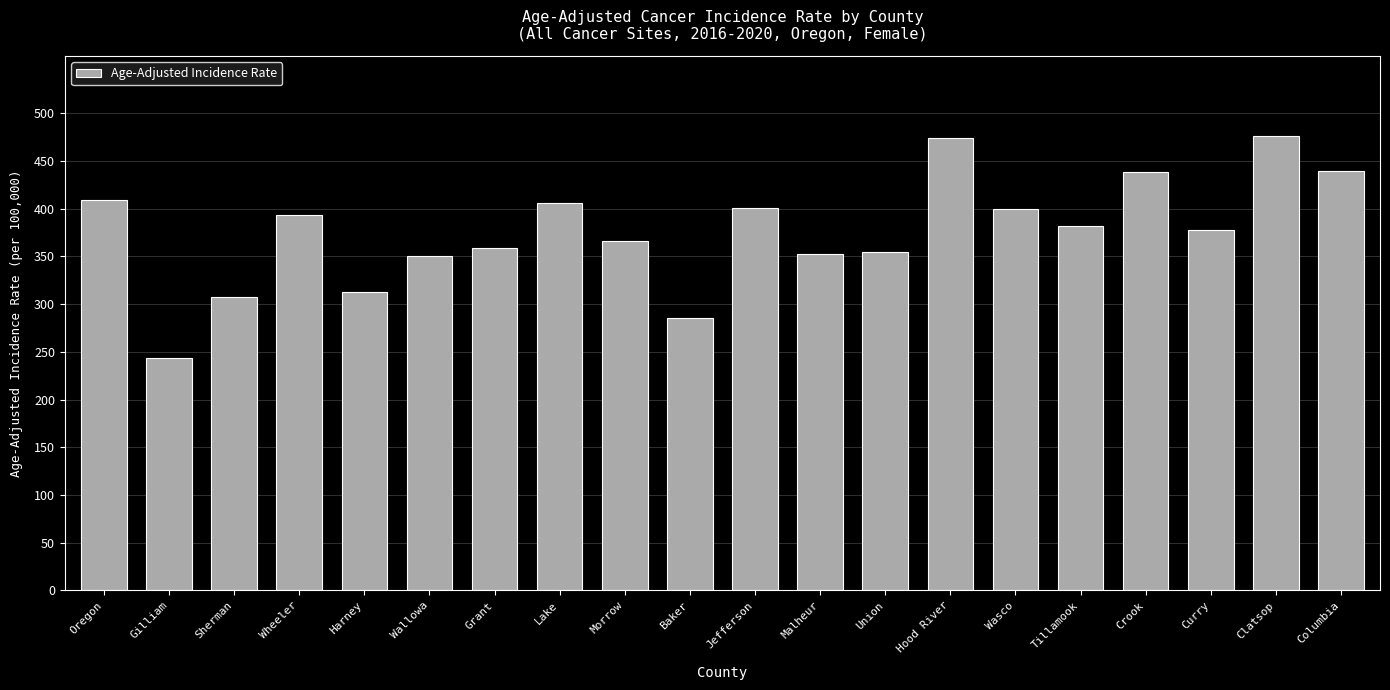

Is it true that the value at Oregon is 676.4?

False